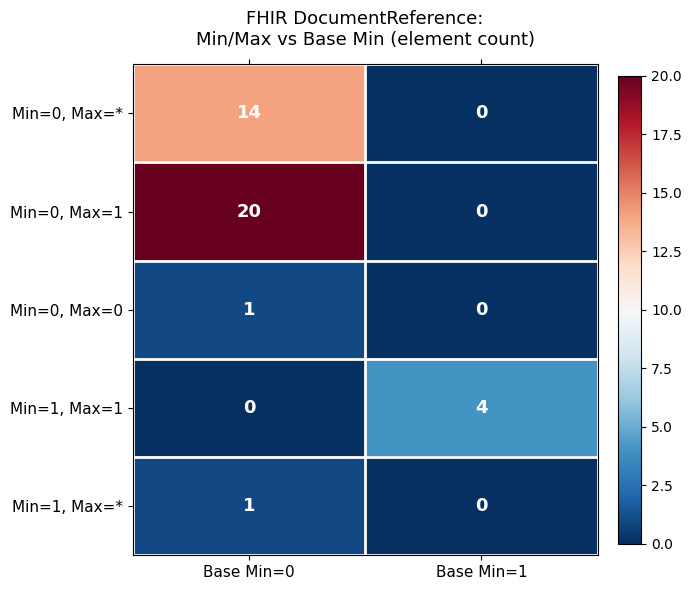

The Min=1, Max=1 series shows 4 at Base Min=1. True or false?

True